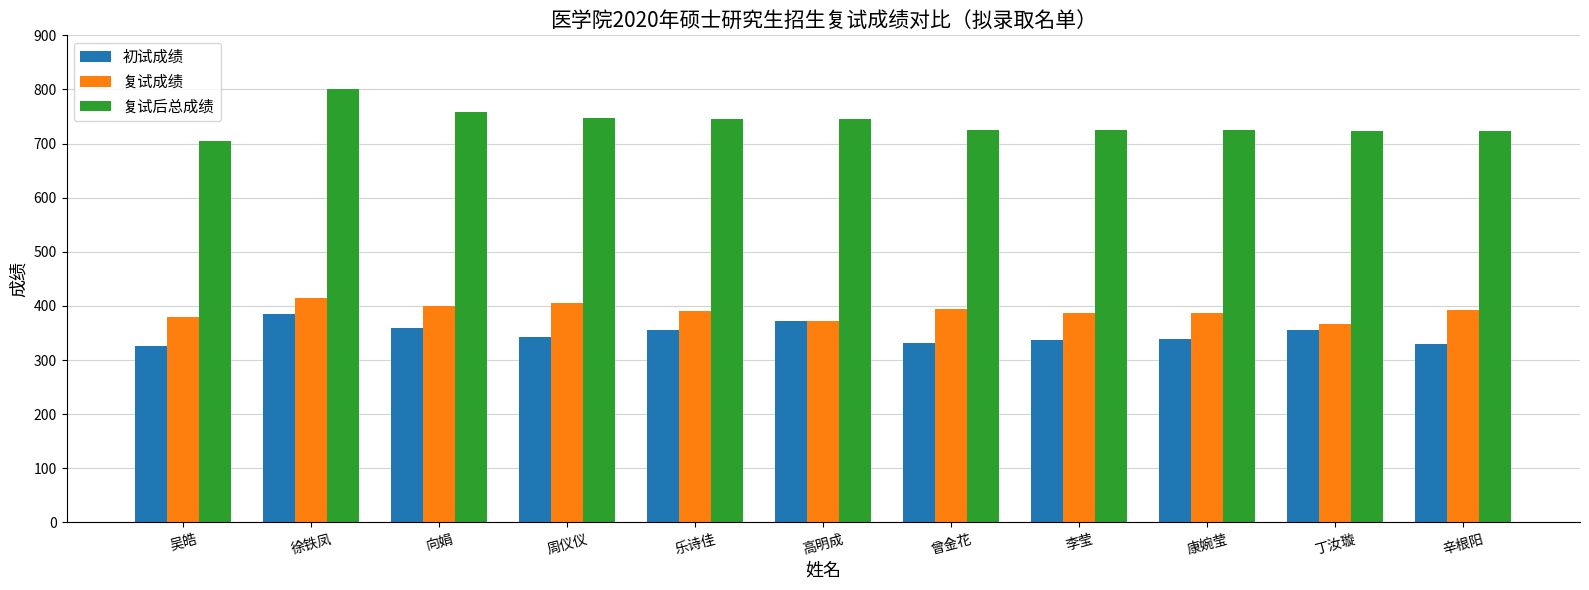

The 复试后总成绩 series shows 724.2 at 康婉莹. True or false?

True